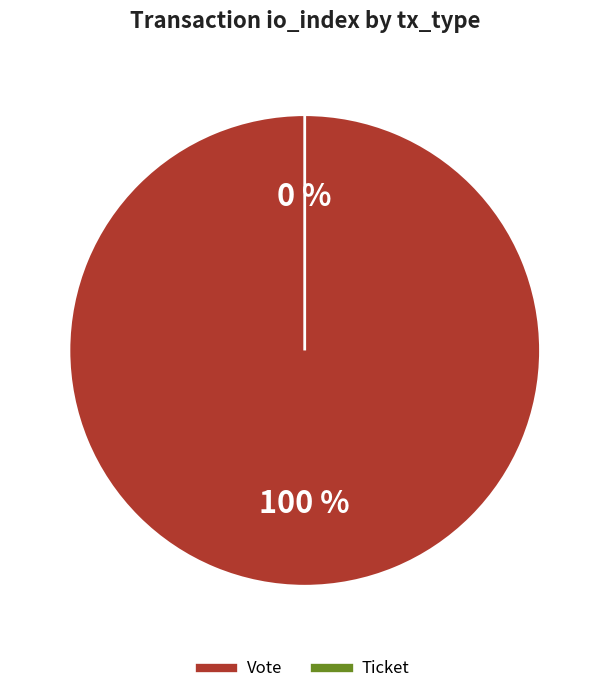

True or false: Ticket accounts for 0% of the total.

True